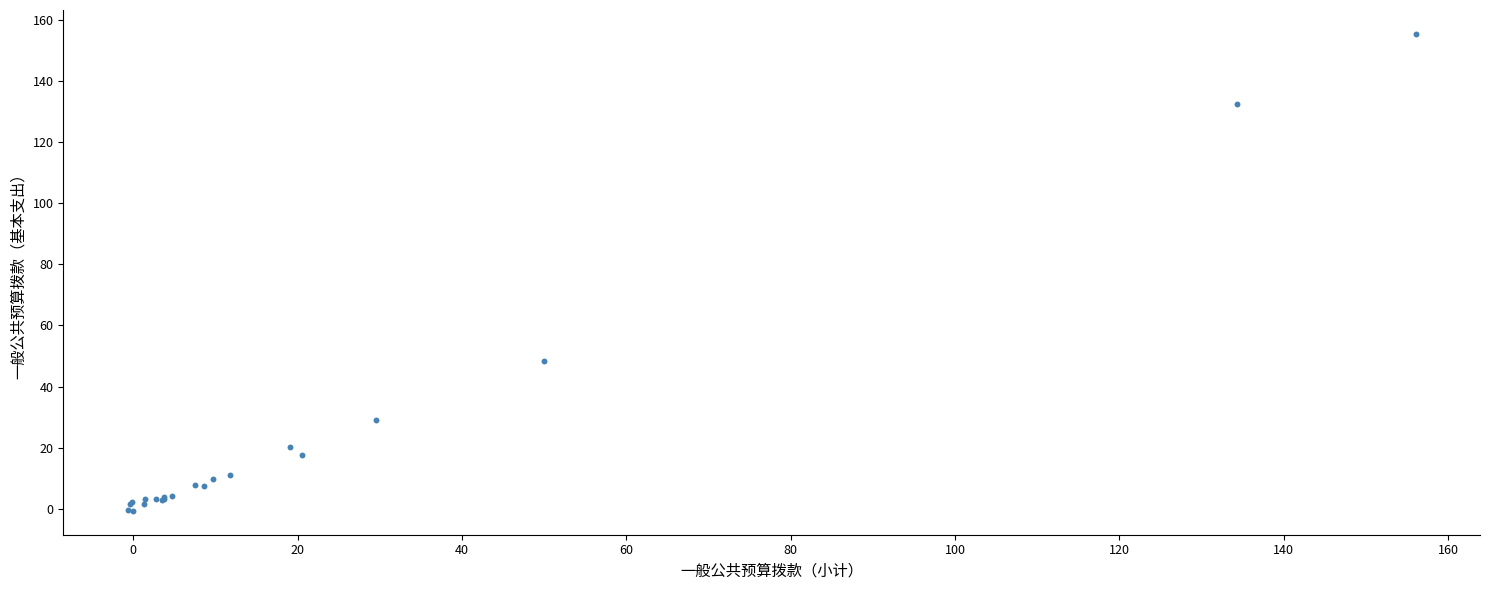

What Y value in the scatter plot is closest to 77?

48.3